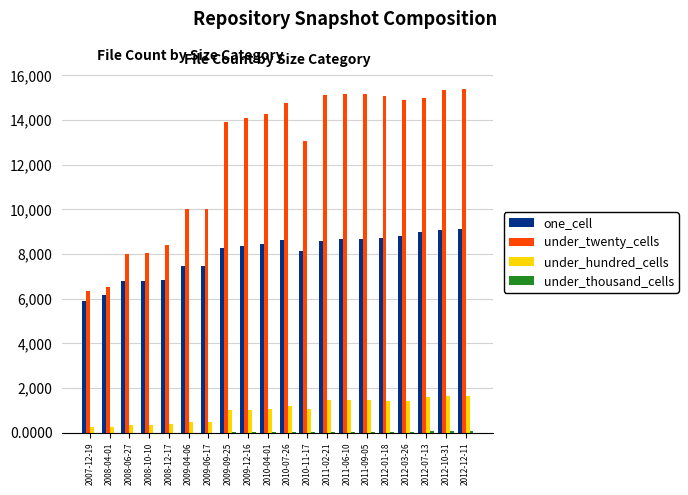

The value of one_cell at 2010-07-26 is 14325. True or false?

False